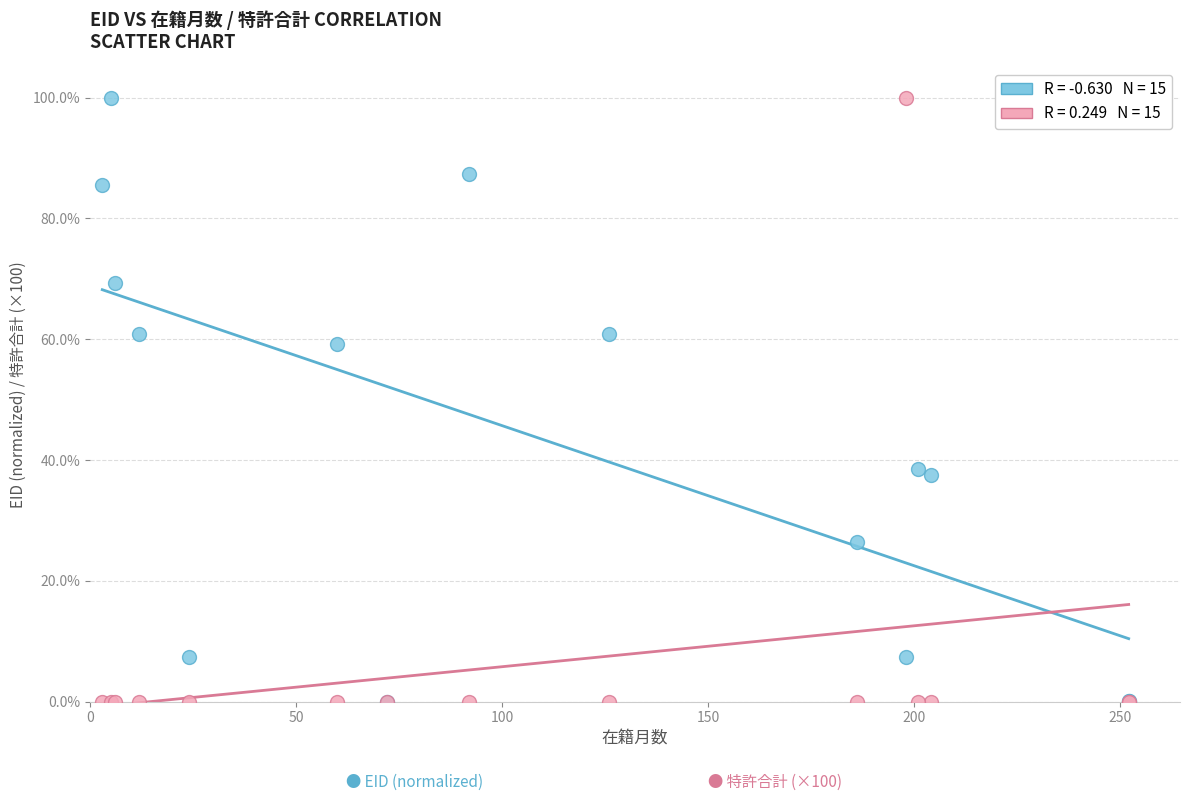

Across all series, what Y value is closest to 50?

59.2